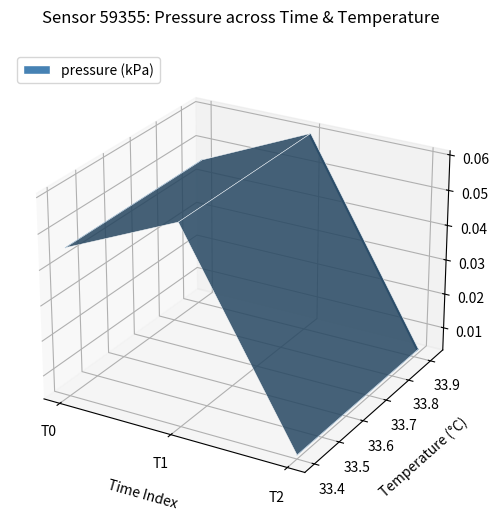

How many values are between 0 and 1?

3